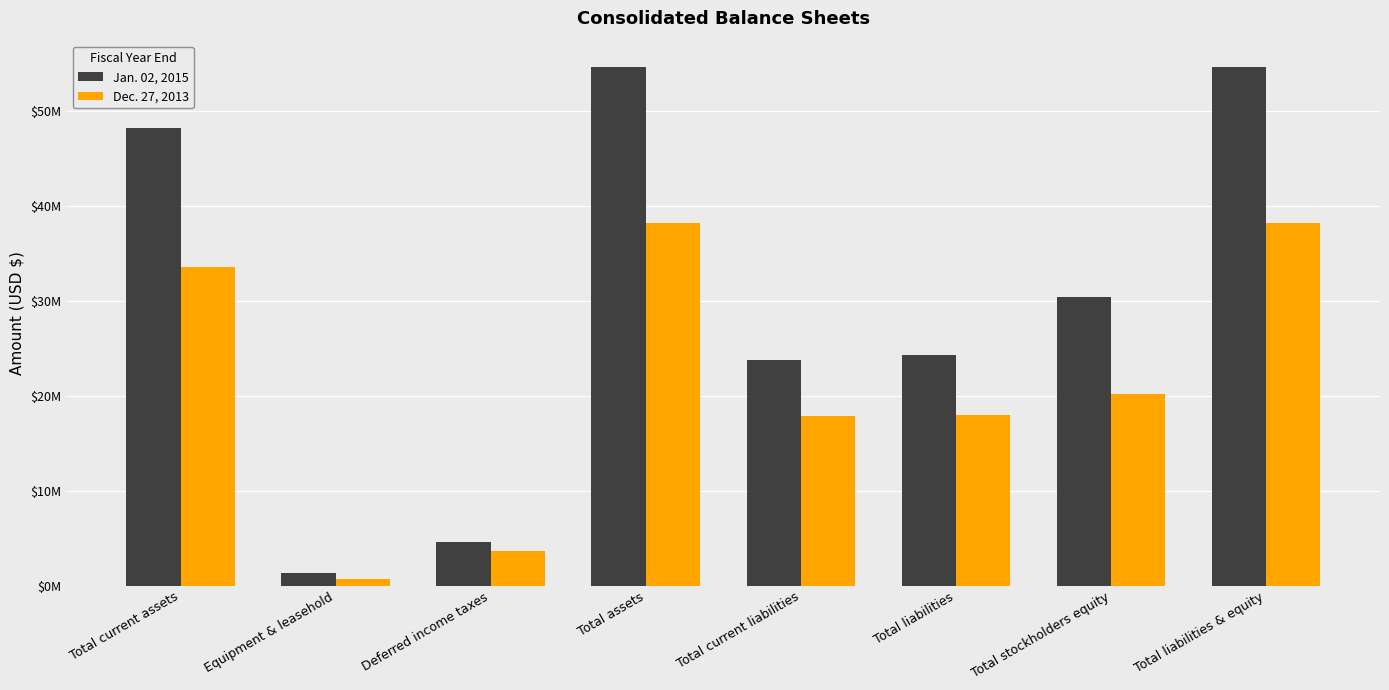

What is the approximate value of Dec. 27, 2013 at Equipment & leasehold, to the nearest 50?

691000